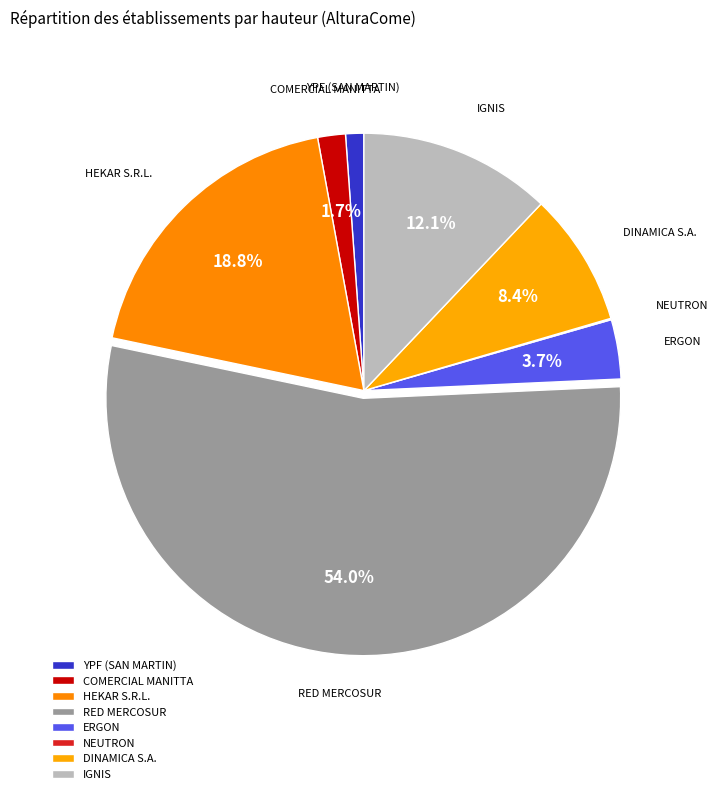

The RED MERCOSUR slice represents 54% of the pie. True or false?

True